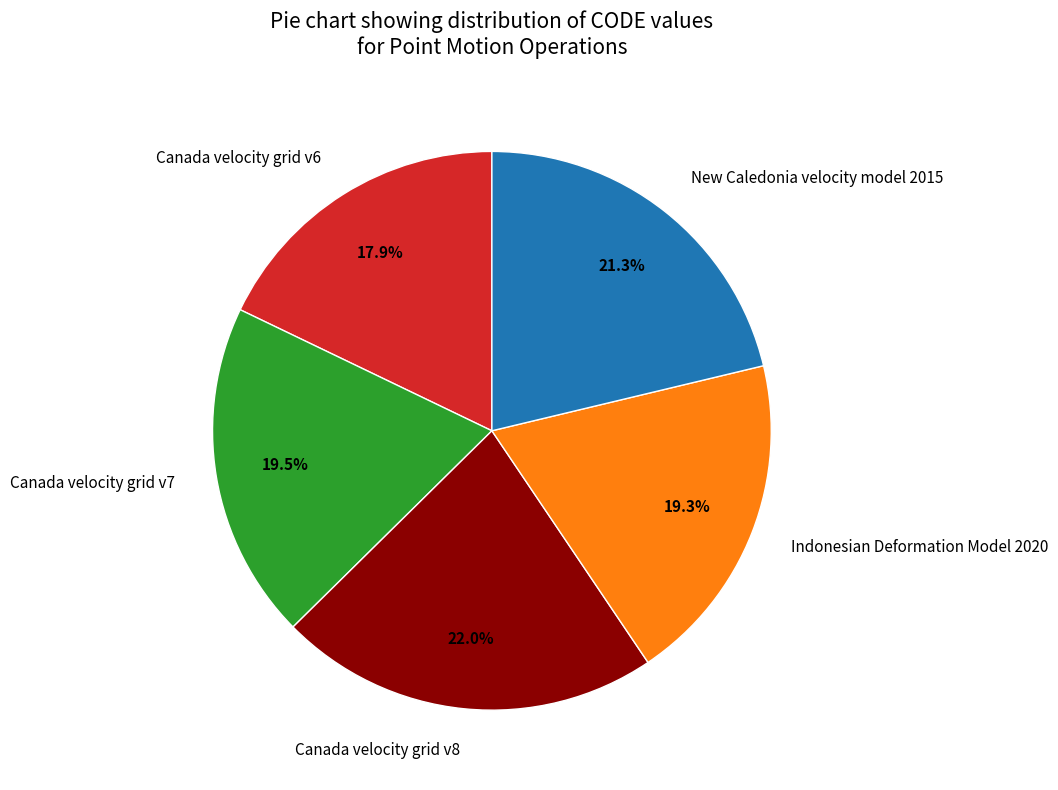

Is there a majority slice in this chart?

No